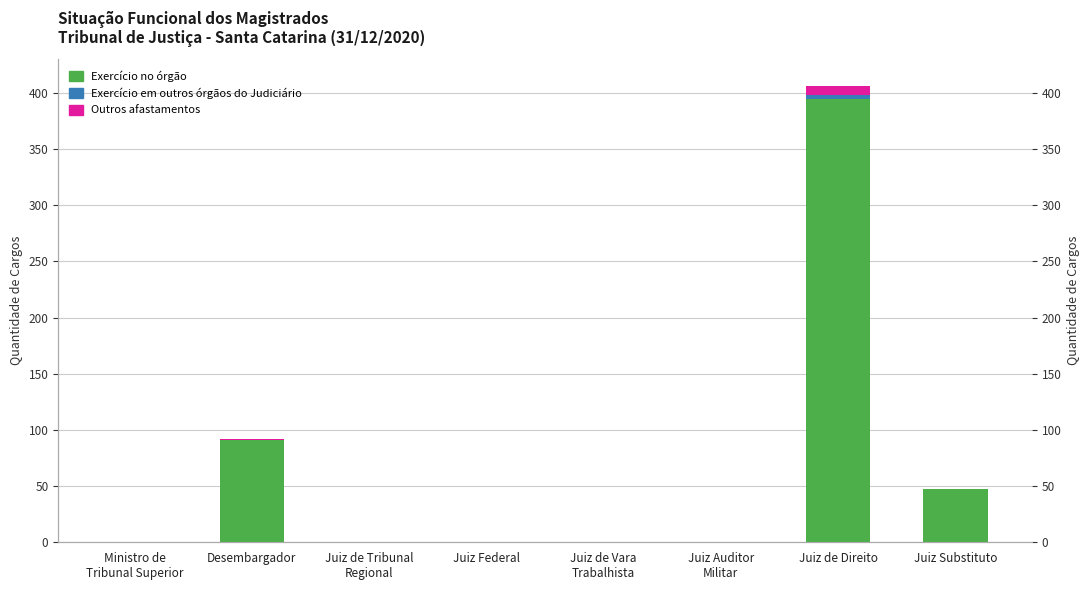

Rank the series by their maximum value, from highest to lowest.

Exercício no órgão, Outros afastamentos, Exercício em outros órgãos do Judiciário